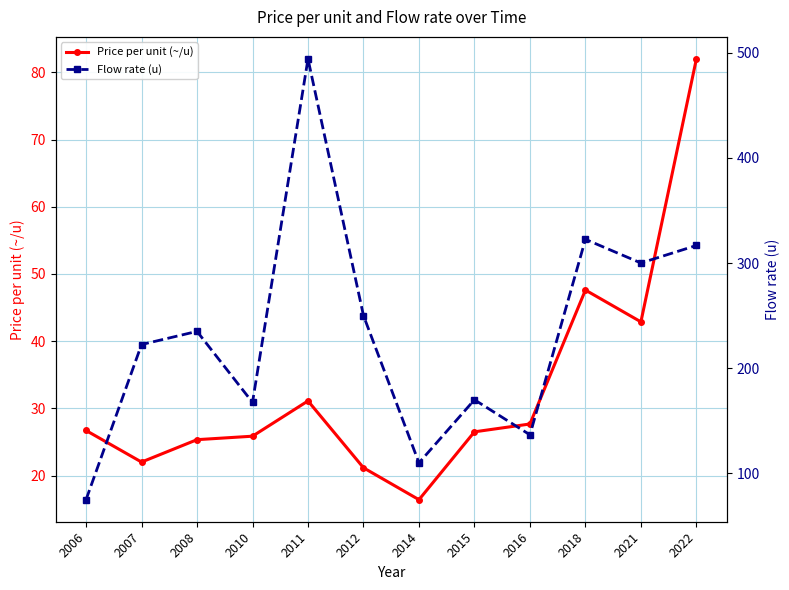

True or false: Price per unit (~/u) and Flow rate (u) intersect in this chart.

False